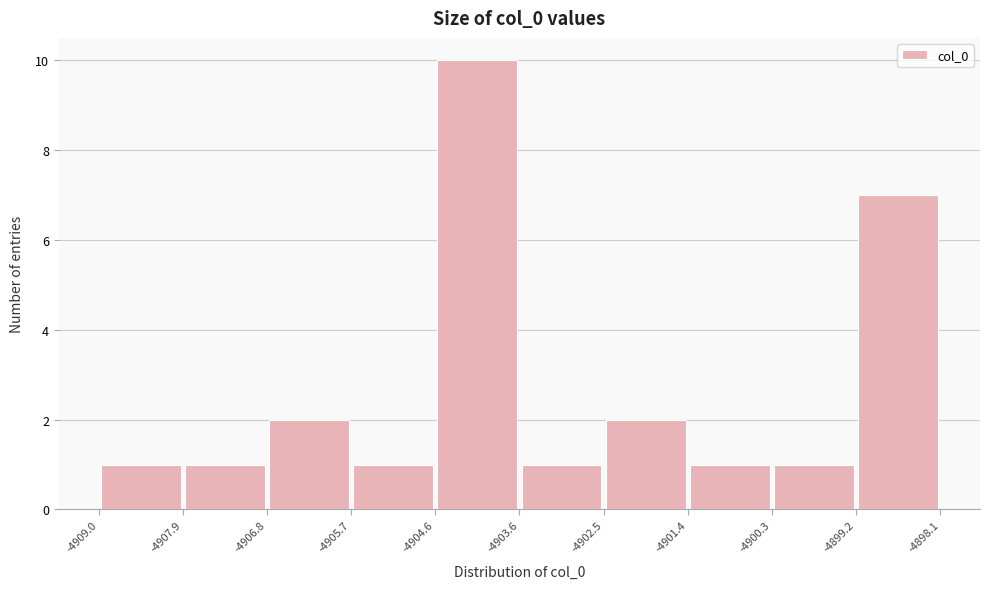

Reading left to right, list every bar in this chart as the range it spans on the x-axis followed by its height. The values are not printed on the chart, so give them approximately, as read against the axis.

-4909.0 to -4907.9: 1
-4907.9 to -4906.8: 1
-4906.8 to -4905.7: 2
-4905.7 to -4904.6: 1
-4904.6 to -4903.6: 10
-4903.6 to -4902.5: 1
-4902.5 to -4901.4: 2
-4901.4 to -4900.3: 1
-4900.3 to -4899.2: 1
-4899.2 to -4898.1: 7